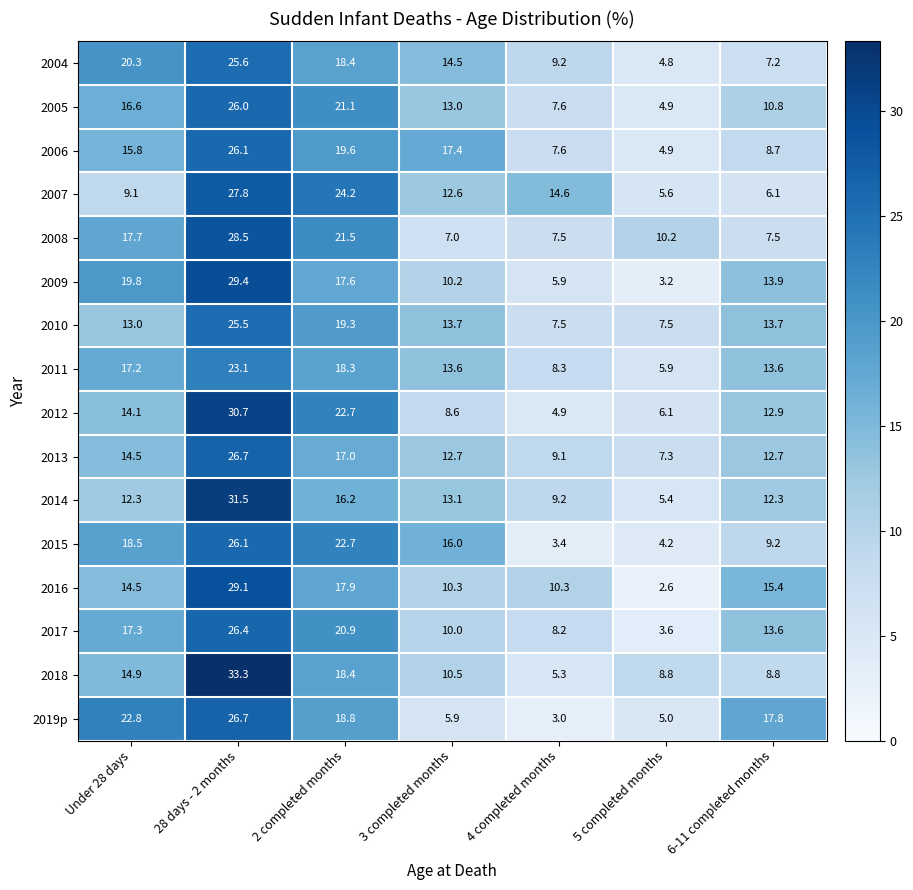

Which series has the largest total across all categories?

2010